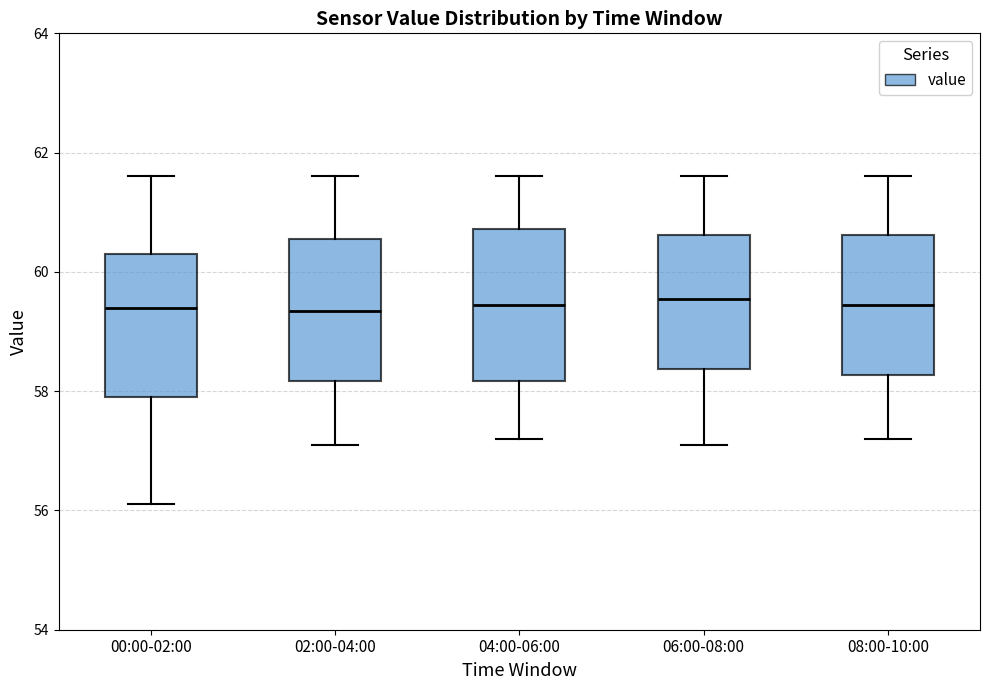

Reading left to right, read every box against the y-axis: the position of its median line, the range the box covers, and the ends of its whiskers. The values are not printed on the chart, so give them approximately, as read against the axis.

00:00-02:00: median 59.4, box 58.0 to 60.4, whiskers 56.2 to 61.6
02:00-04:00: median 59.4, box 58.2 to 60.6, whiskers 57.2 to 61.6
04:00-06:00: median 59.4, box 58.2 to 60.8, whiskers 57.2 to 61.6
06:00-08:00: median 59.6, box 58.4 to 60.6, whiskers 57.2 to 61.6
08:00-10:00: median 59.4, box 58.2 to 60.6, whiskers 57.2 to 61.6